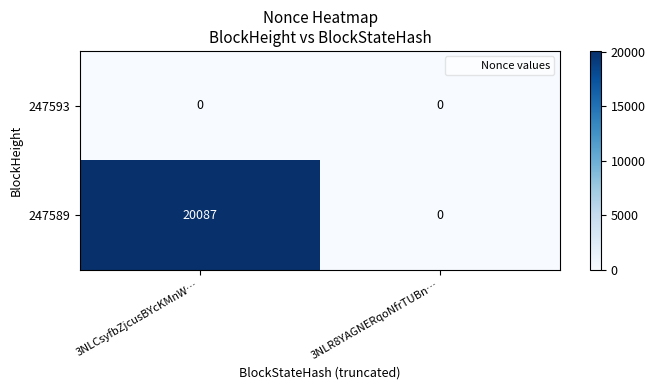

Reading left to right, list all the values displayed in this chart.

247593: 0	0
247589: 20087	0